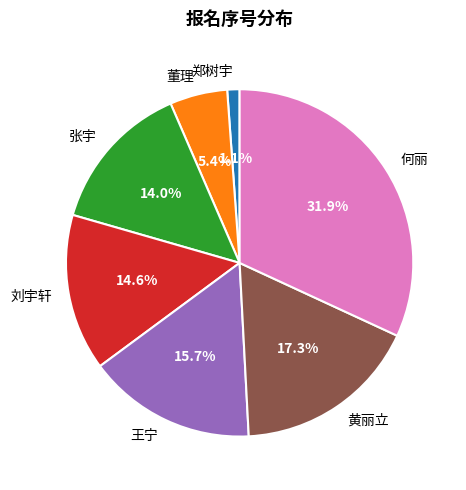

What is the smallest slice in the pie chart?

郑树宇